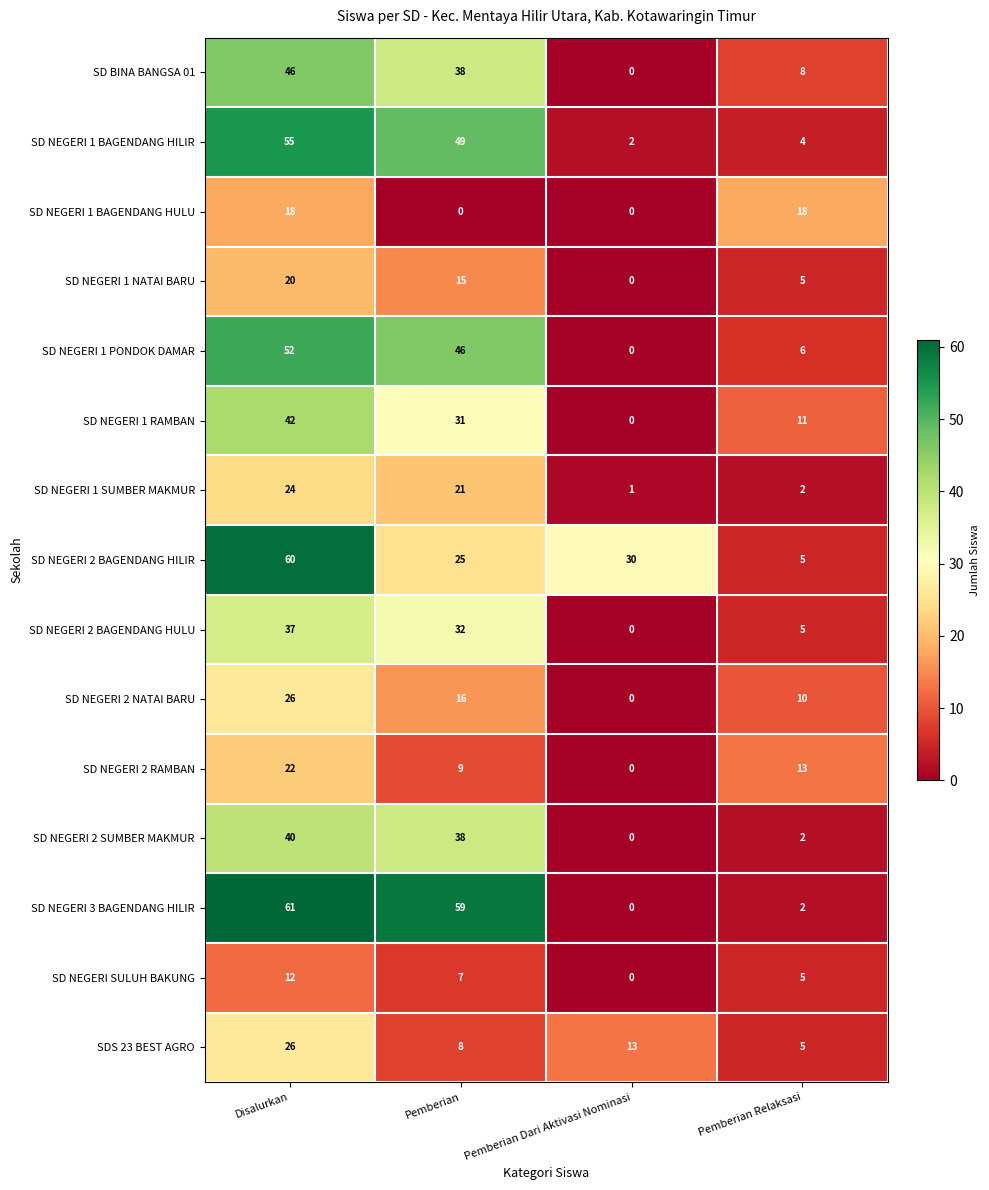

At which label is SD NEGERI 2 BAGENDANG HILIR closest to 32?

Pemberian Dari Aktivasi Nominasi